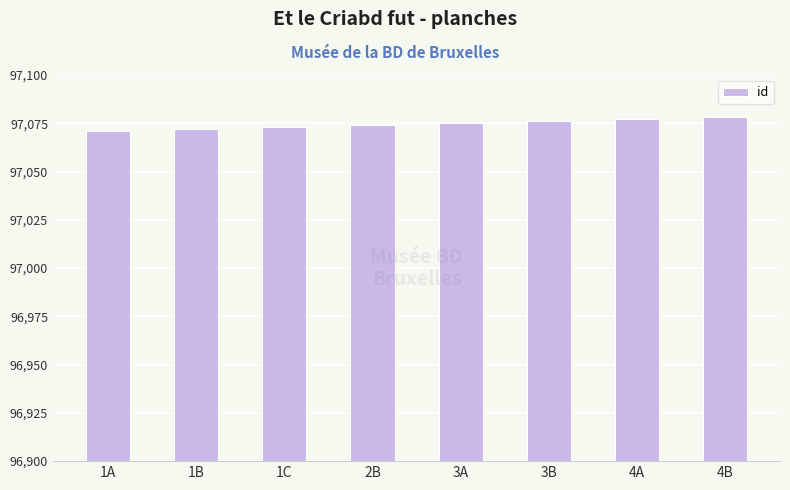

The value at 1C is 35509. True or false?

False